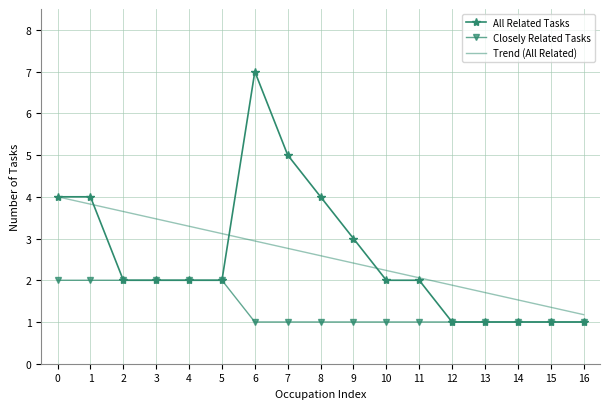

How many values in the Trend (All Related) series are below 2?

5